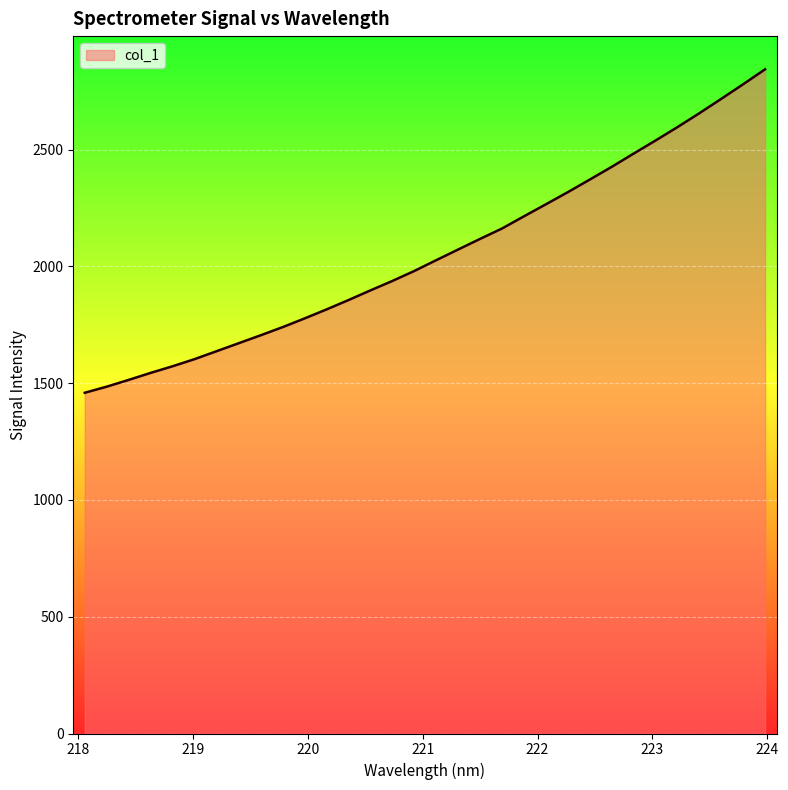

What is the minimum value shown in the chart?

1459.2